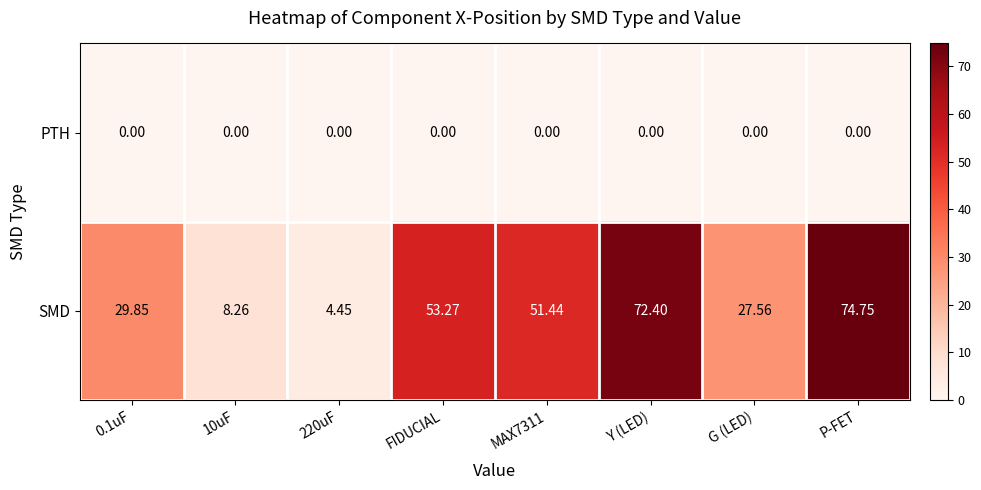

Which series has the largest range (max minus min)?

SMD